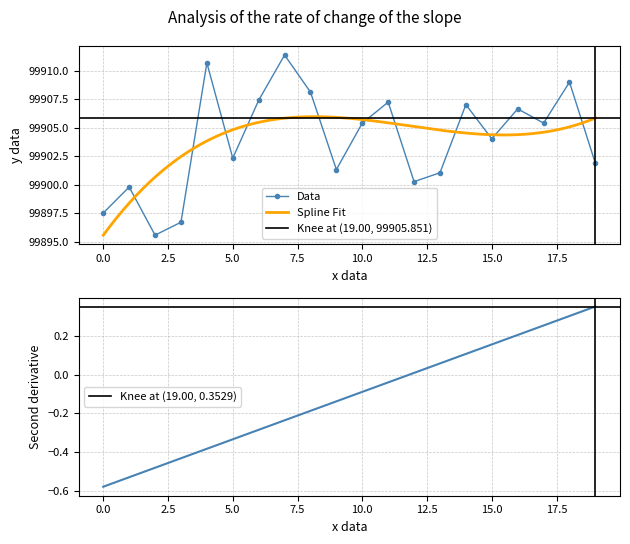

True or false: Data has more than 0 interior local peaks.

True